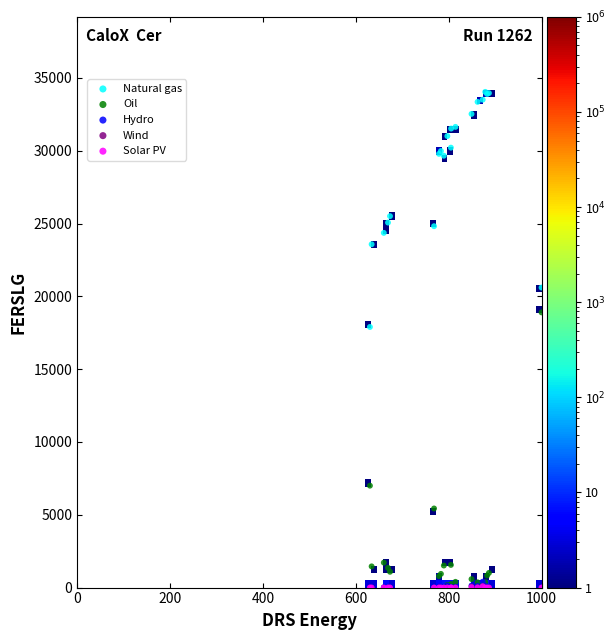

What are all the series names shown in the legend?

Natural gas, Oil, Hydro, Wind, Solar PV